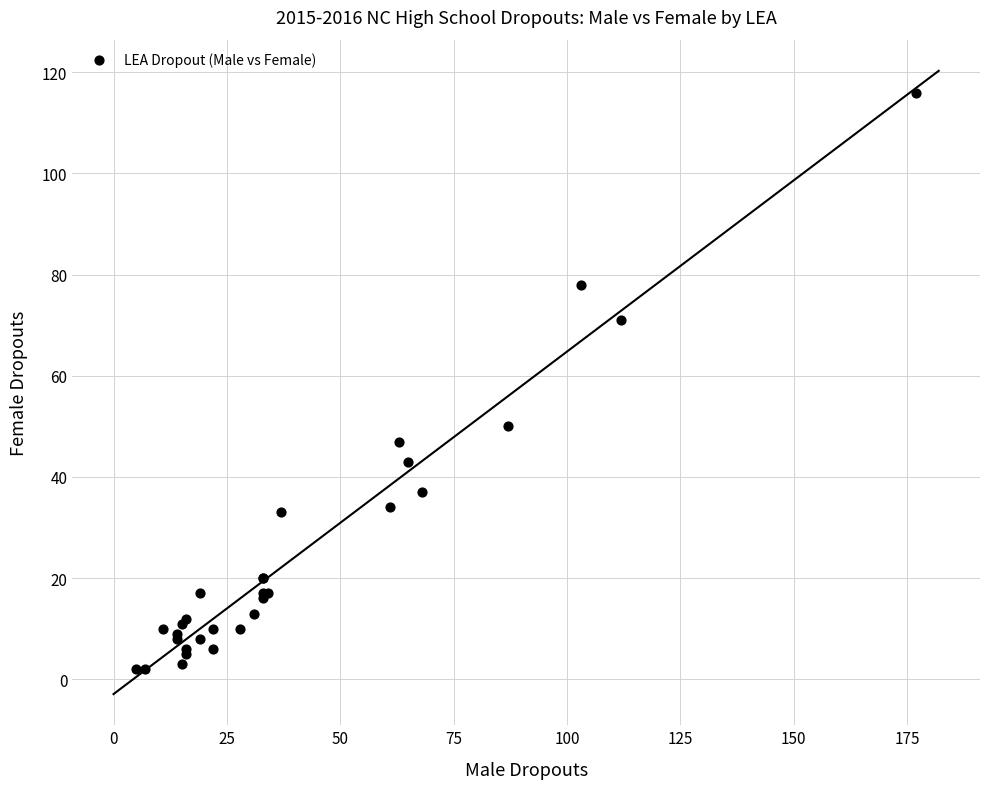

What Y value in the scatter plot is closest to 59?

50